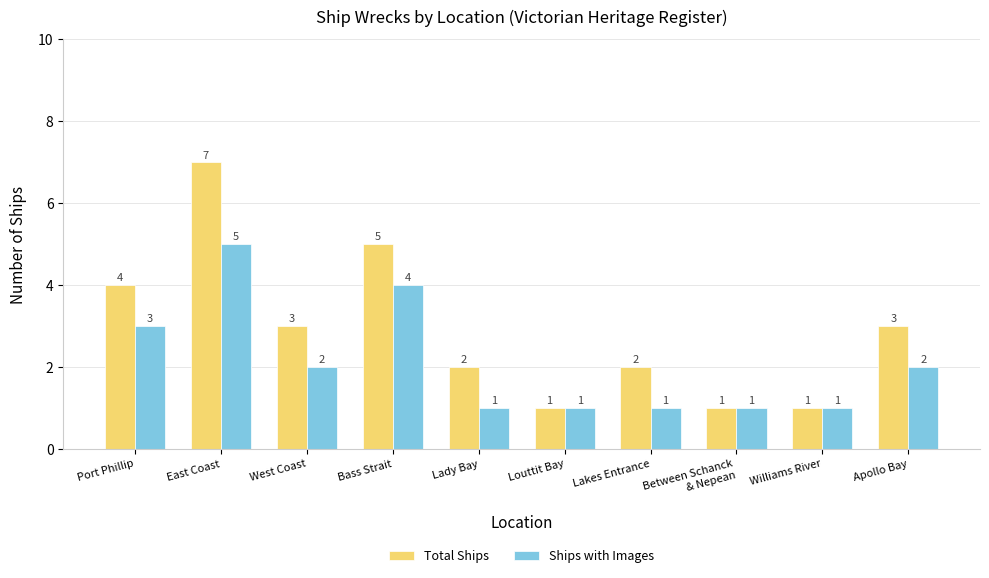

Reading left to right, transcribe all the data shown in this chart.

Total Ships: 4	7	3	5	2	1	2	1	1	3
Ships with Images: 3	5	2	4	1	1	1	1	1	2